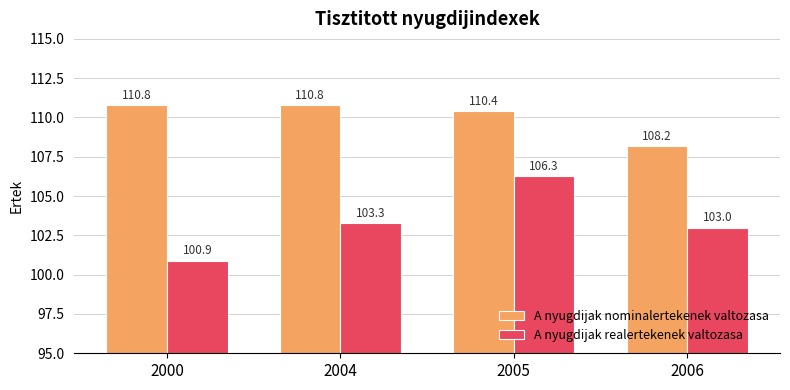

What is the sum of all A nyugdijak realertekenek valtozasa values?

413.5